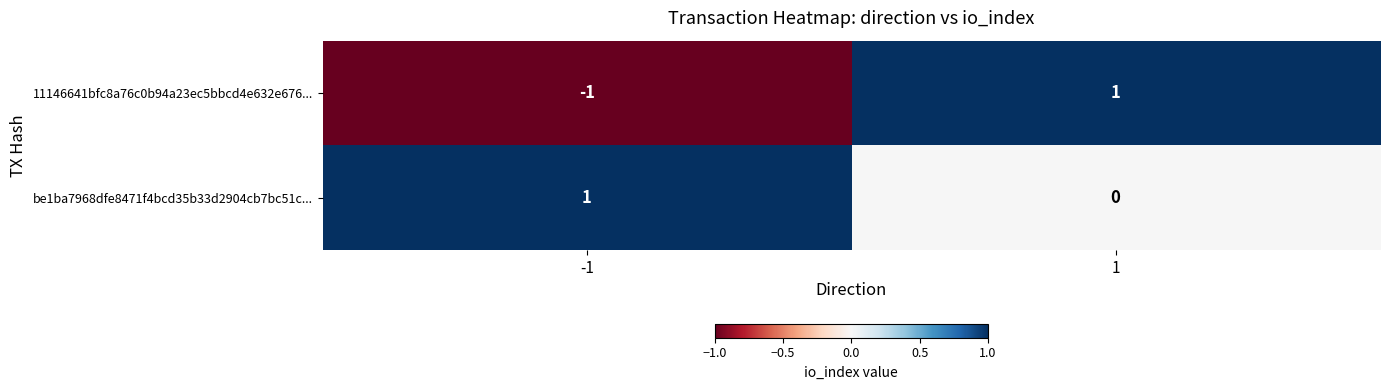

At -1, list the series in order from smallest to largest.

11146641bfc8a76c0b94a23ec5bbcd4e632e676..., be1ba7968dfe8471f4bcd35b33d2904cb7bc51c...